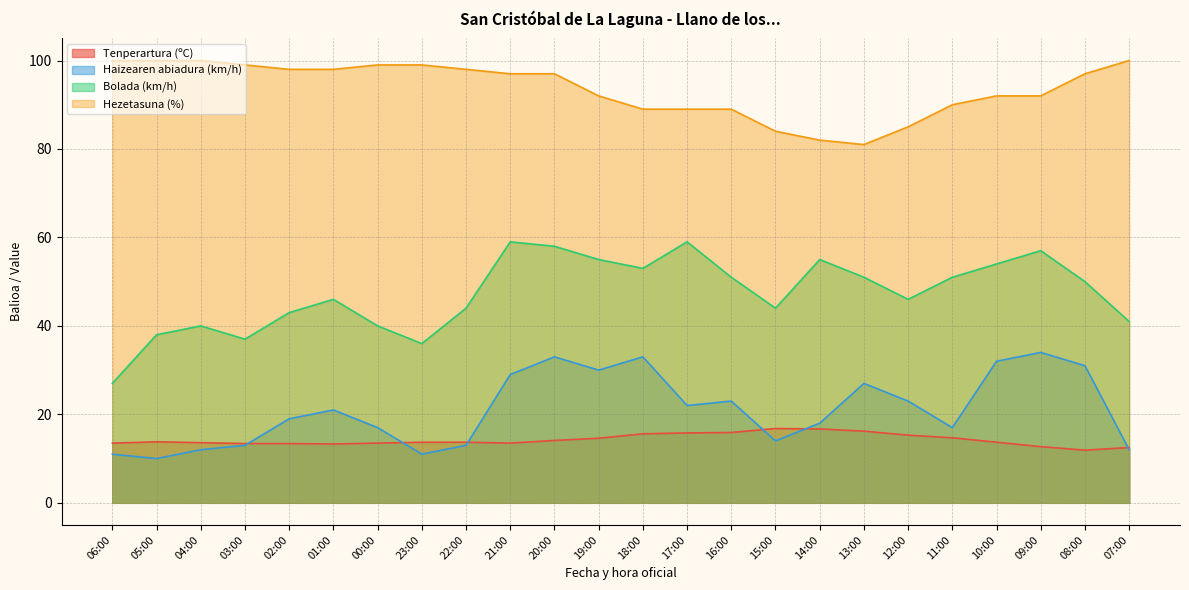

Rank the series by their maximum value, from highest to lowest.

Hezetasuna (%), Bolada (km/h), Haizearen abiadura (km/h), Tenperartura (ºC)